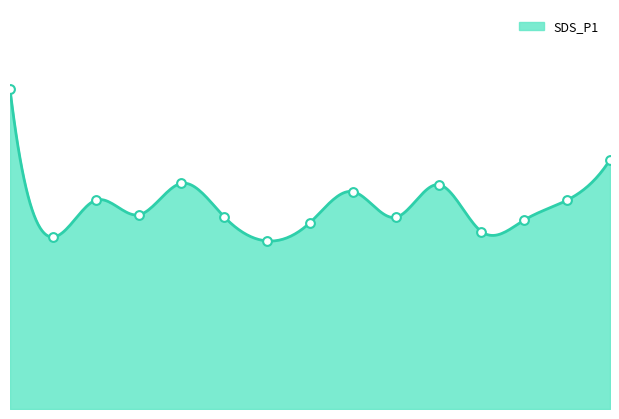

Approximately how many times larger is the value at 01:22 compared to 00:02?

0.6